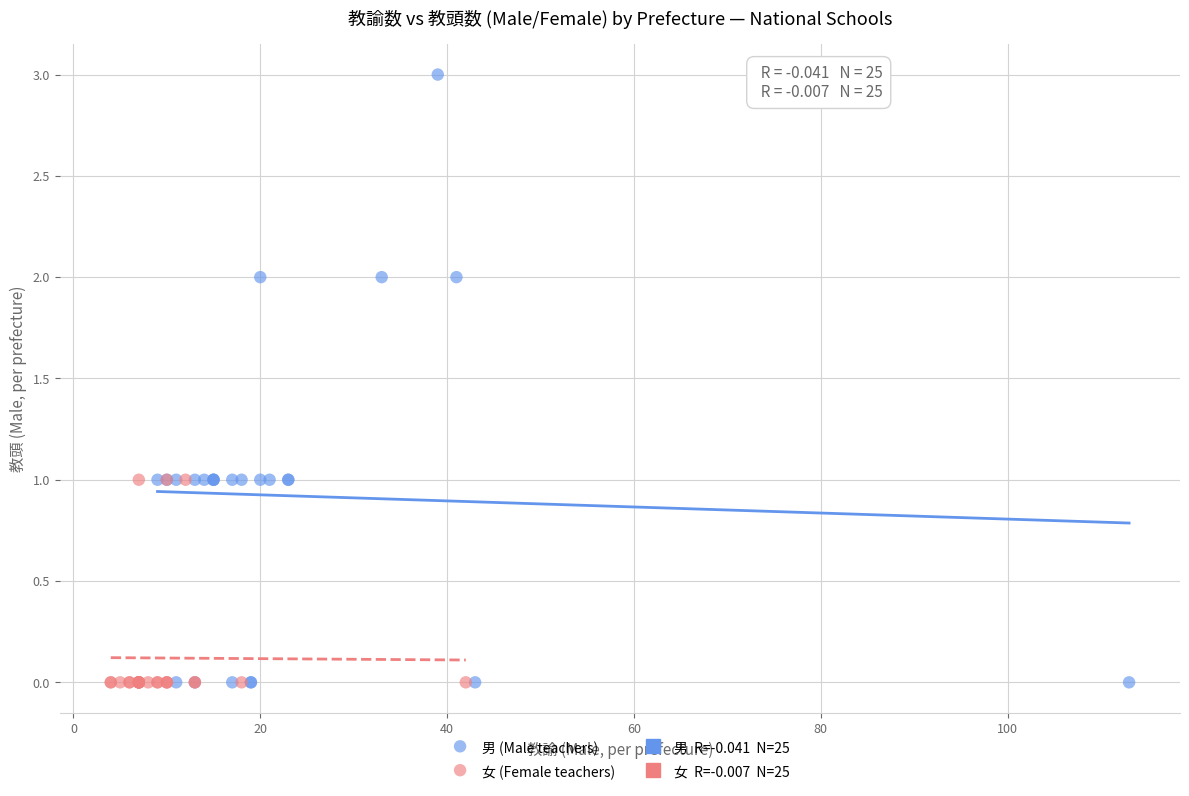

Which series reaches the maximum Y coordinate?

男 (Male teachers)